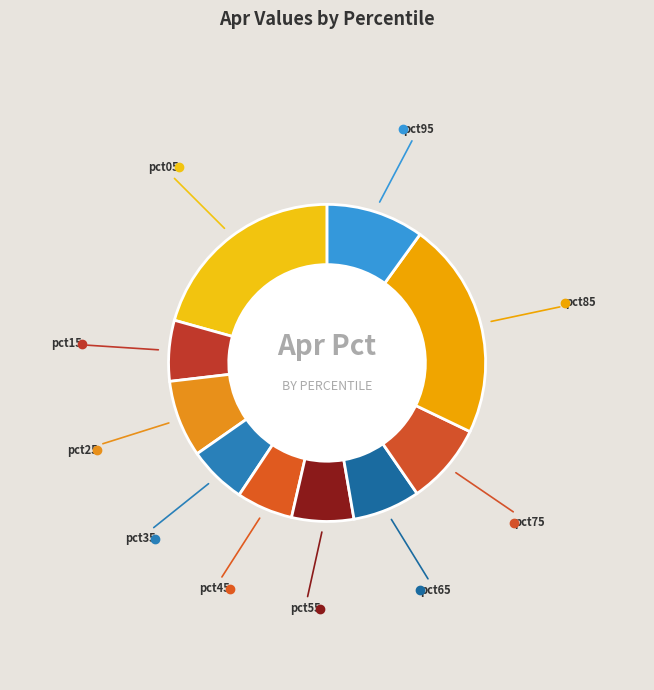

Is pct65 the majority of the pie?

No